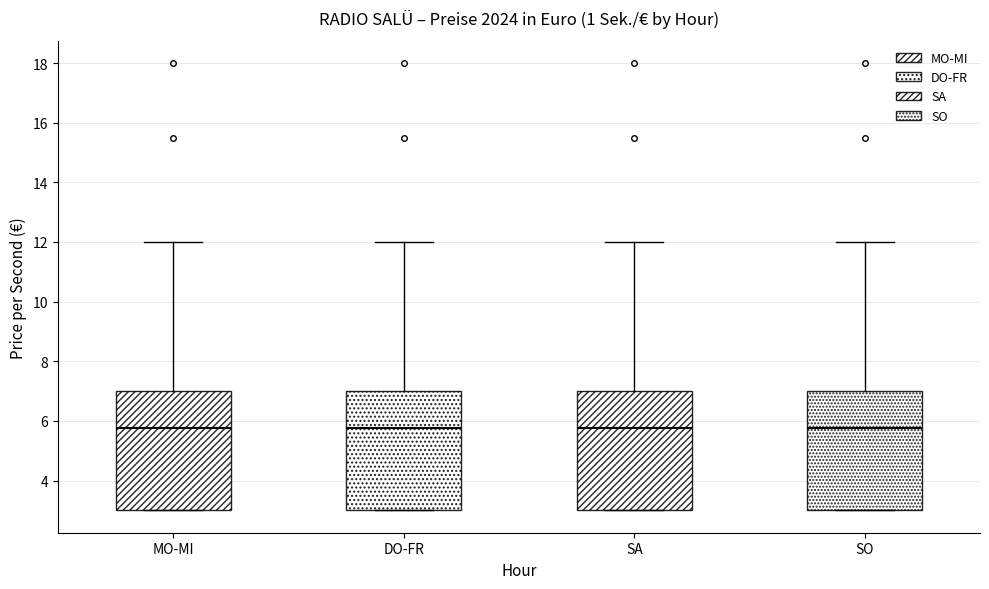

Reading left to right, transcribe this box plot: for each box, give where its median line is, the range the box spans, and where its two whiskers end, as read against the y-axis. The values are not printed on the chart, so give them approximately, as read against the axis.

MO-MI: median 5.8, box 3.0 to 7.0, whiskers 3.0 to 12.0
DO-FR: median 5.8, box 3.0 to 7.0, whiskers 3.0 to 12.0
SA: median 5.8, box 3.0 to 7.0, whiskers 3.0 to 12.0
SO: median 5.8, box 3.0 to 7.0, whiskers 3.0 to 12.0